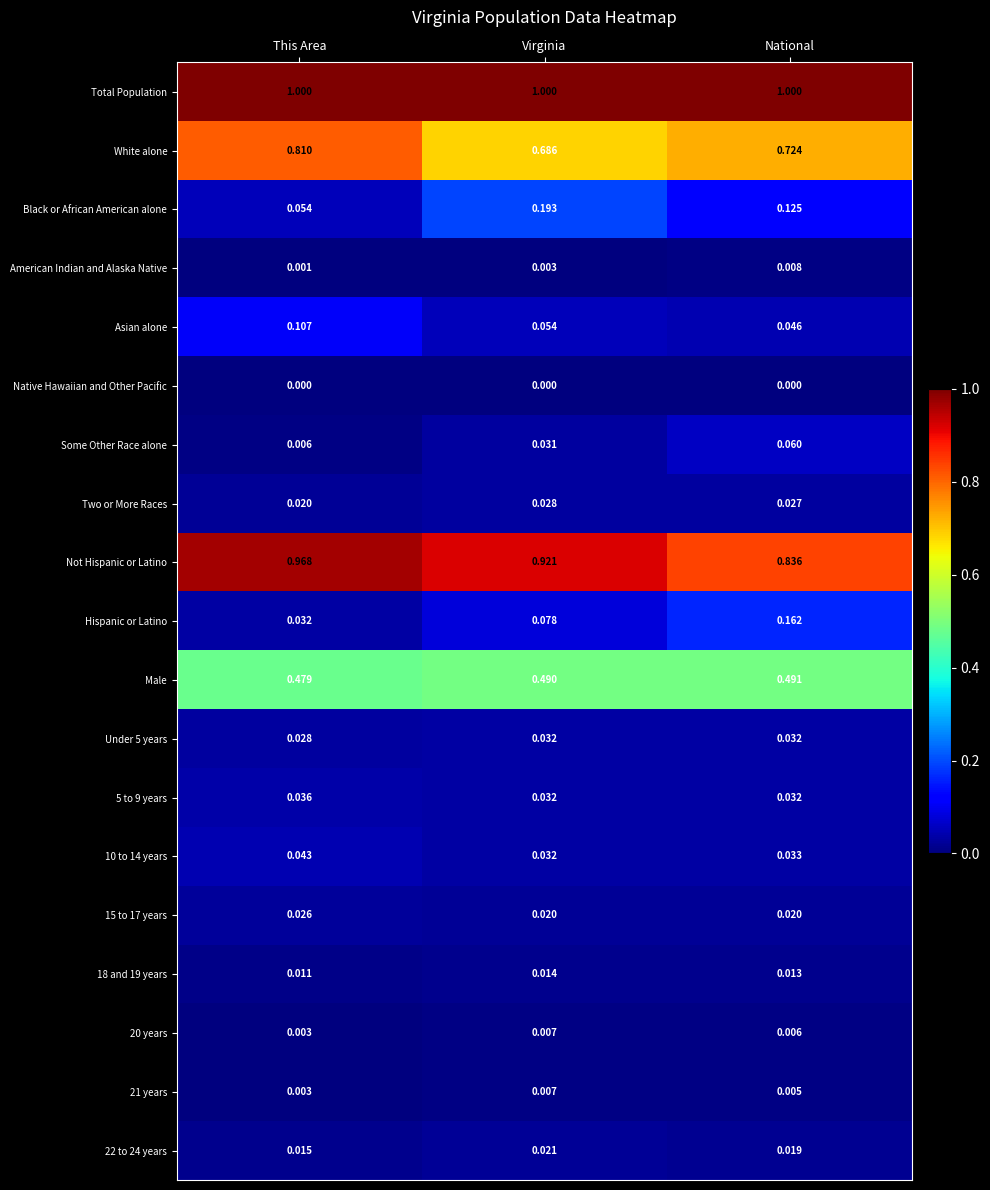

At which label does 21 years reach its peak?

Virginia